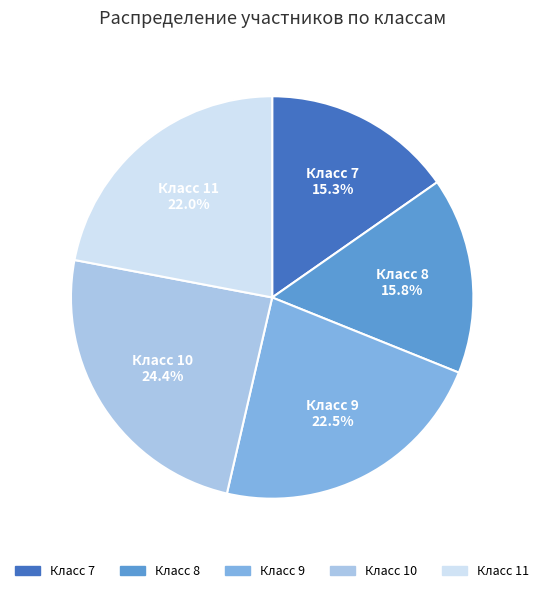

Is there a majority slice in this chart?

No